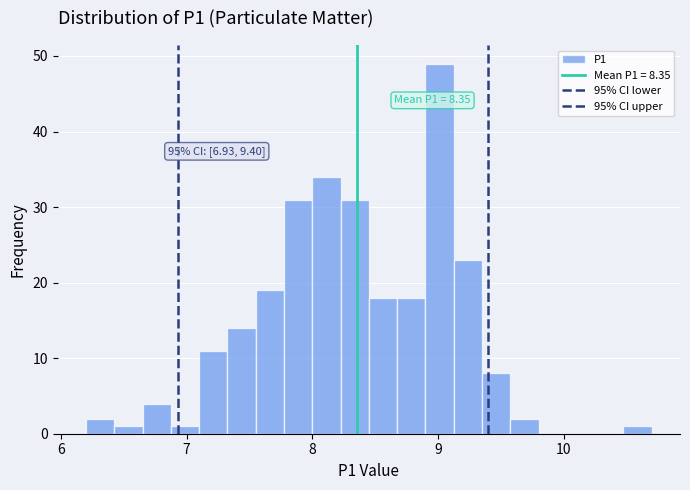

Read against the x-axis, roughly where is the centre of the tallest bar?

9.0